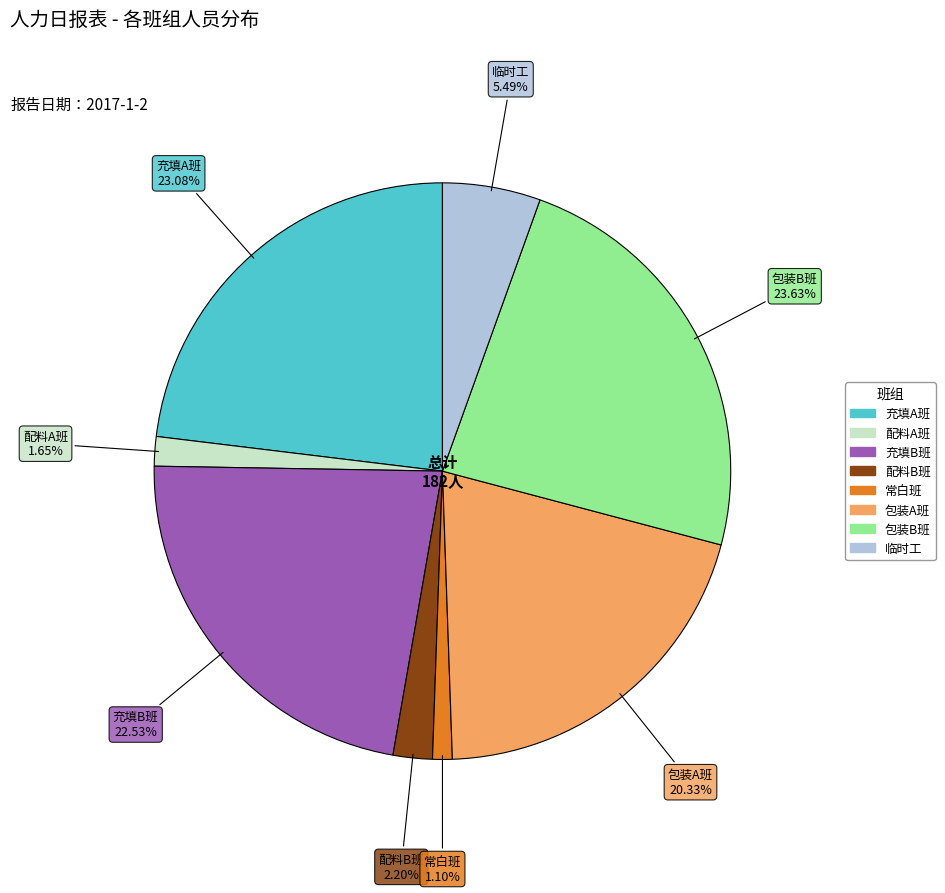

To the nearest percent, what percentage of the pie is 包装A班?

20%